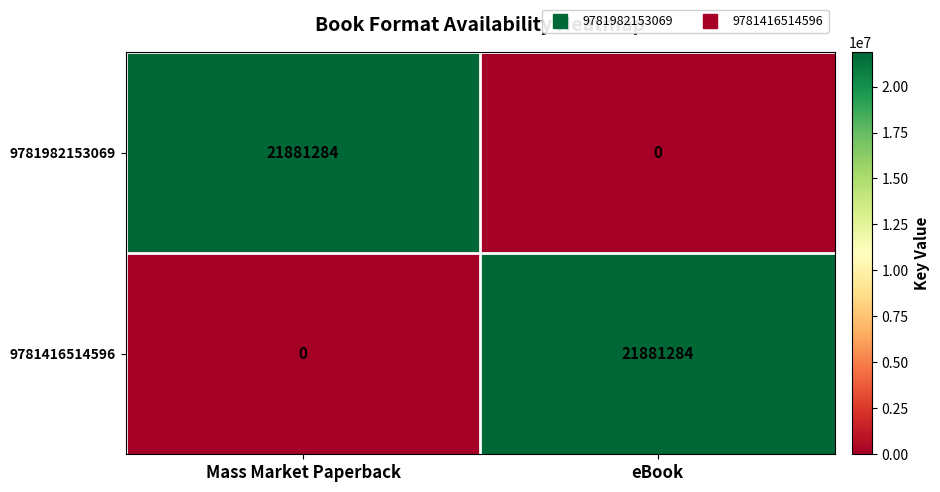

Reading left to right, transcribe all the data shown in this chart.

9781982153069: Mass Market Paperback=21881284	eBook=0
9781416514596: Mass Market Paperback=0	eBook=21881284